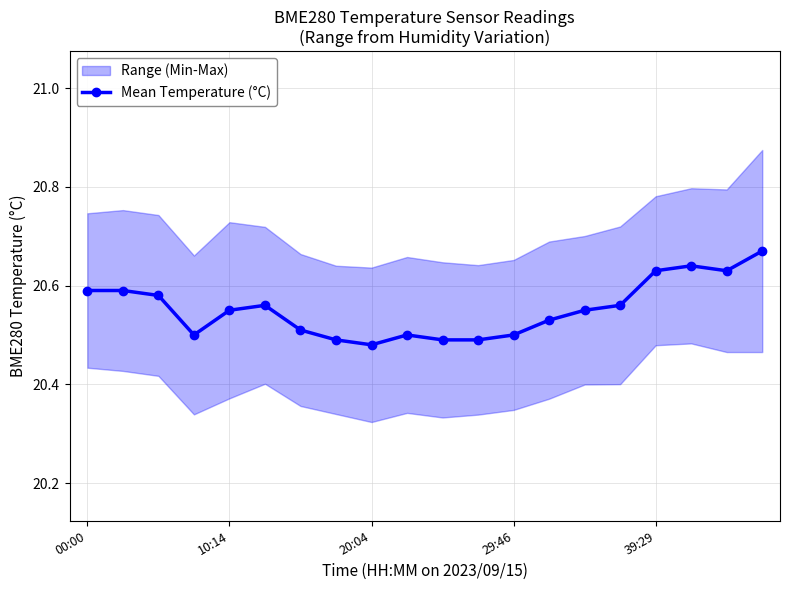

Is it true that Mean Temperature (°C) equals 12.1 at 00:00?

False